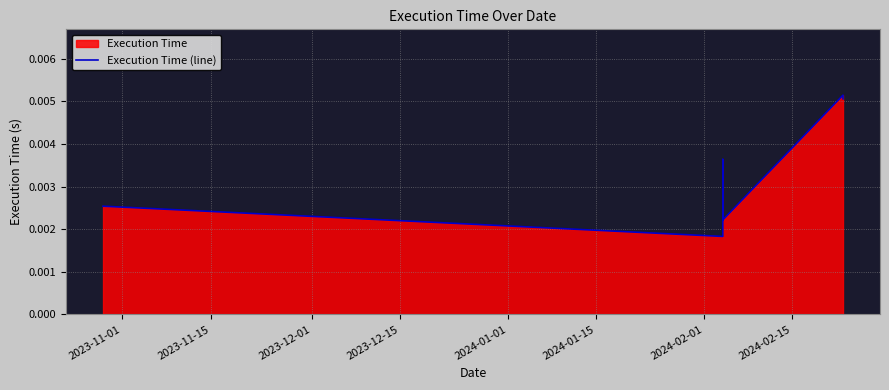

True or false: the data shows 0.0 at 2023-12-01.

False